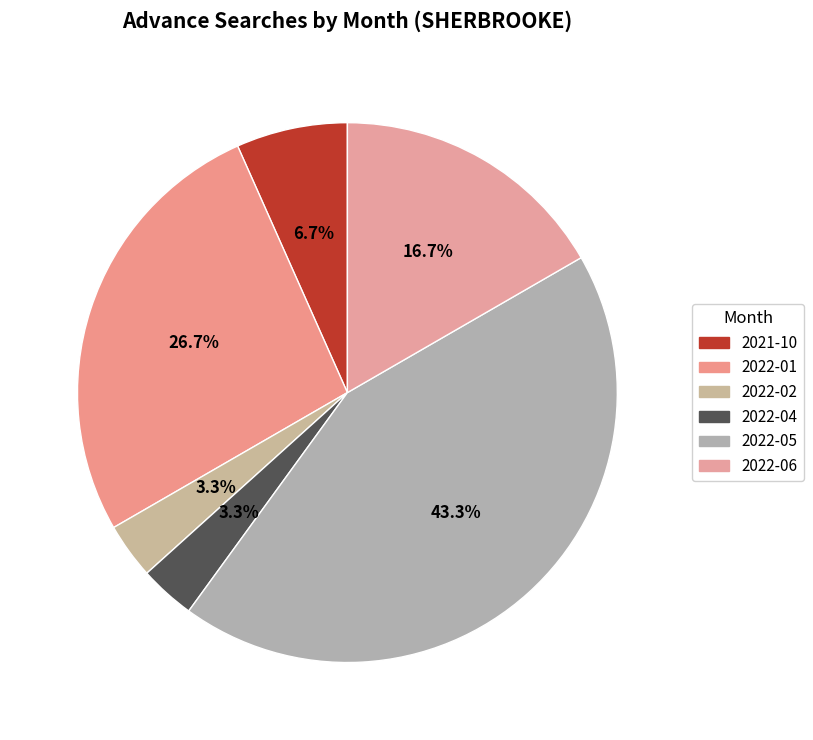

Rank the categories by value from highest to lowest.

2022-05, 2022-01, 2022-06, 2021-10, 2022-02, 2022-04